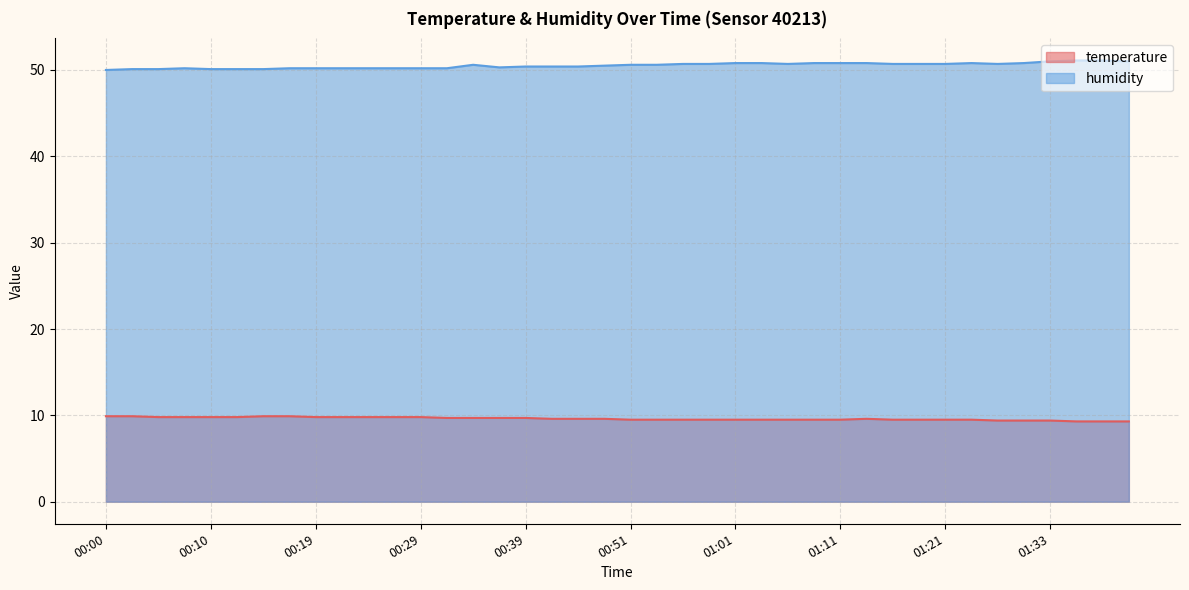

Which series changed the most between 00:19 and 01:23?

humidity